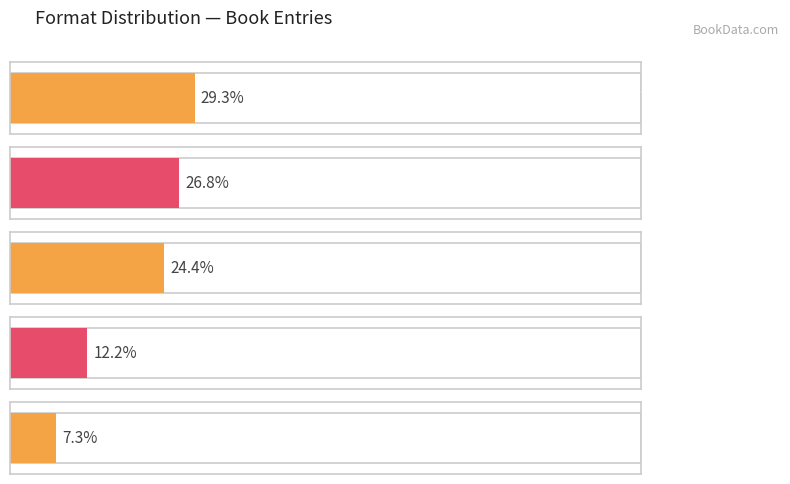

Between Fixed Layout eBook and Hardcover, which is larger?

Hardcover